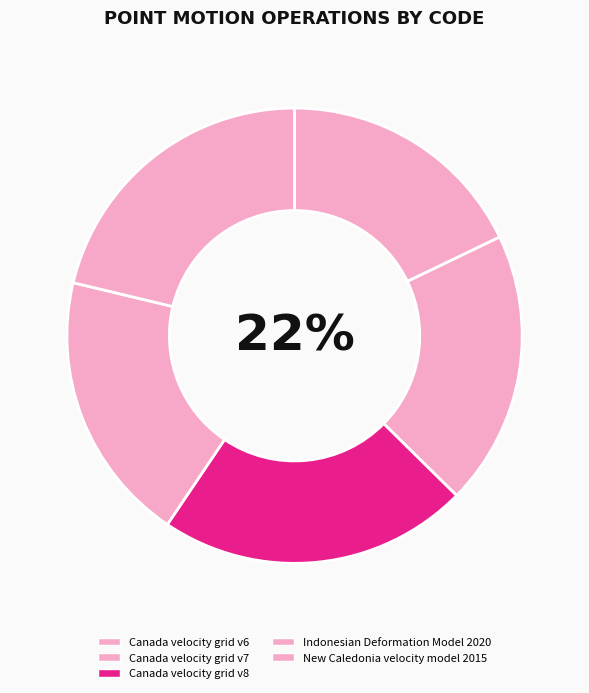

How many slices are in this pie chart?

5